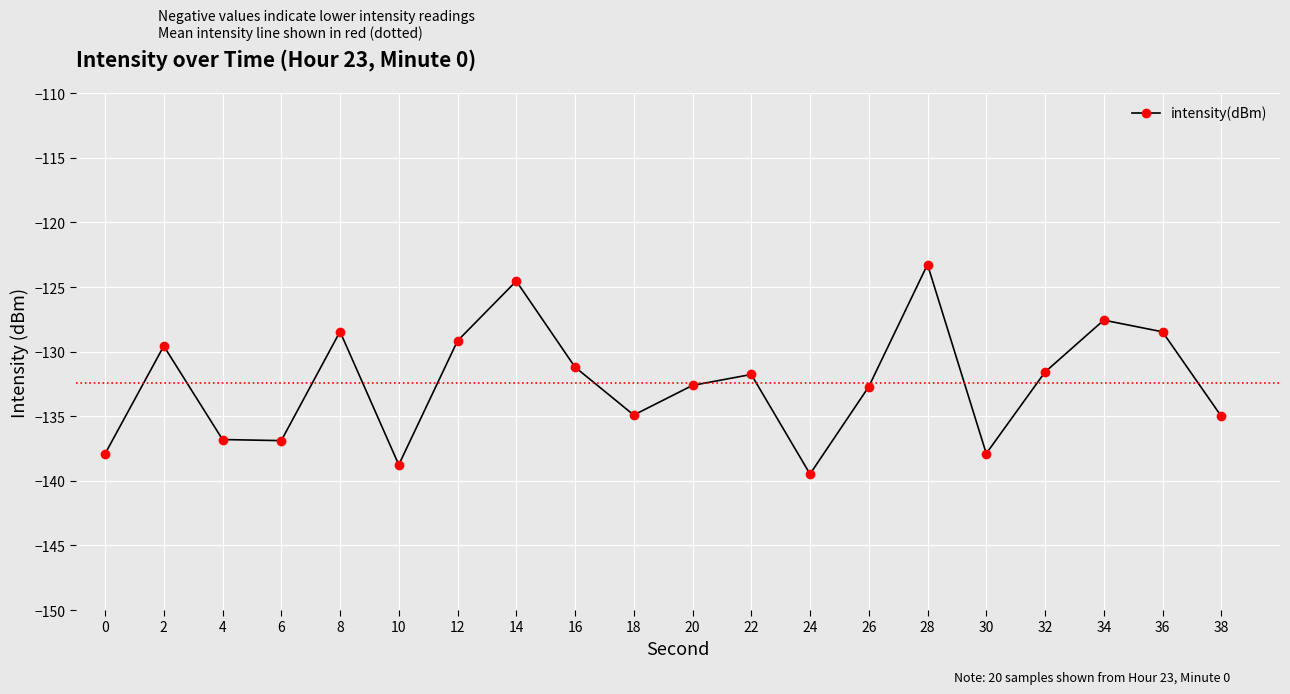

How many interior local peaks (higher than both neighbors) does the data have?

6